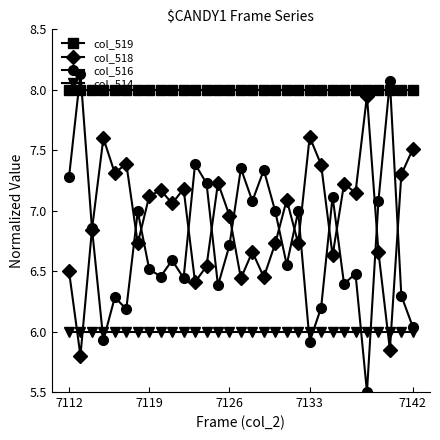

Which series has the widest spread of values?

col_516